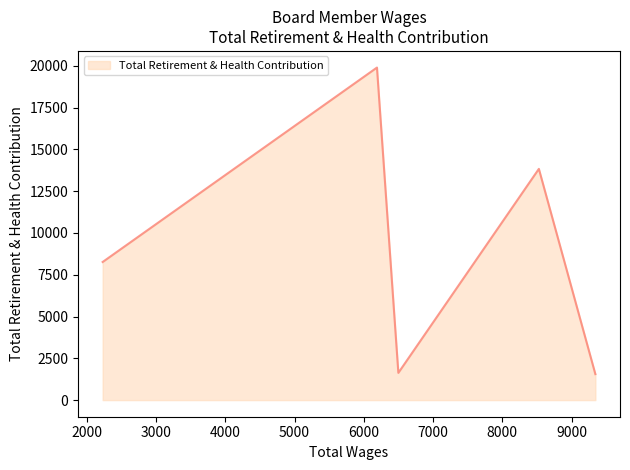

True or false: the data has more than 2 interior local peaks.

False